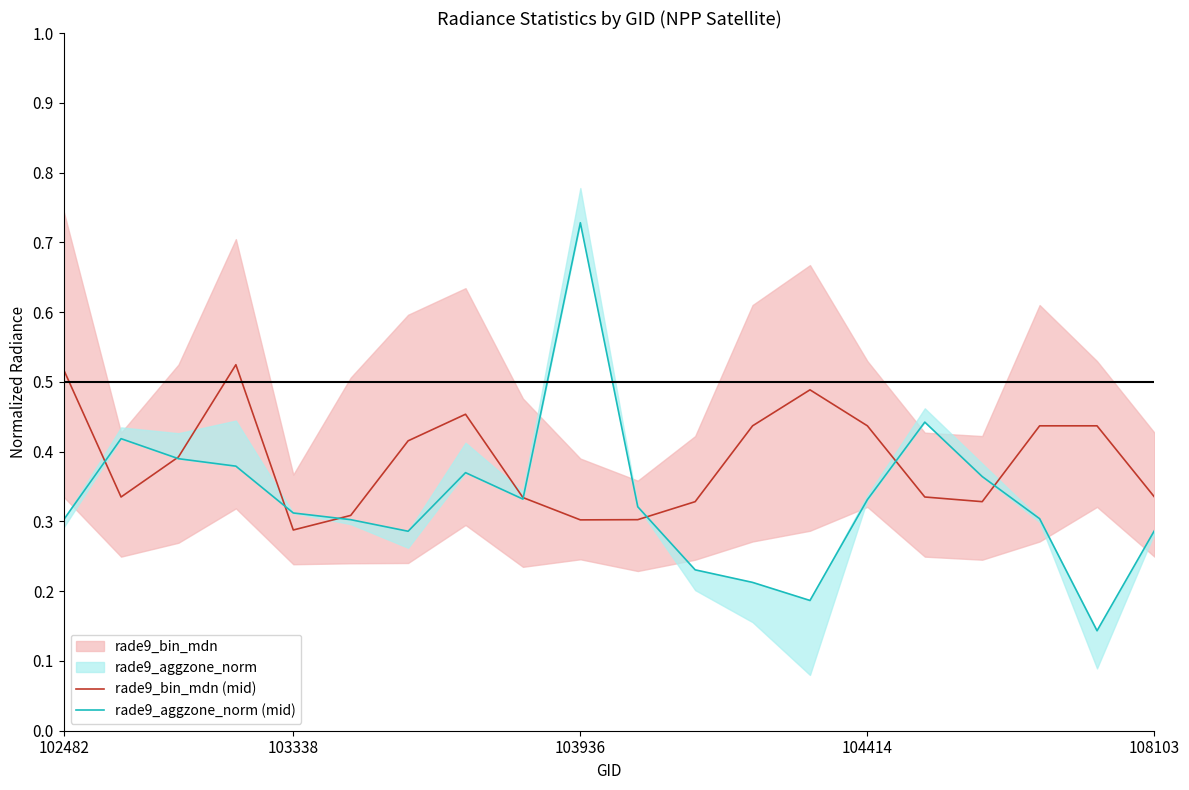

Which series has the largest total across all categories?

rade9_bin_mdn (mid)